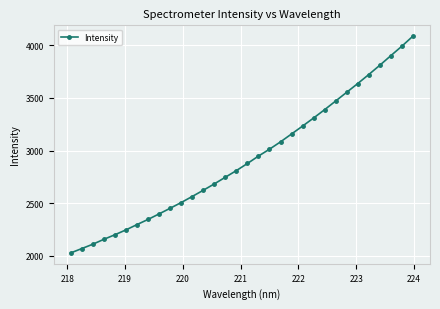

Count the number of data series in this chart.

1